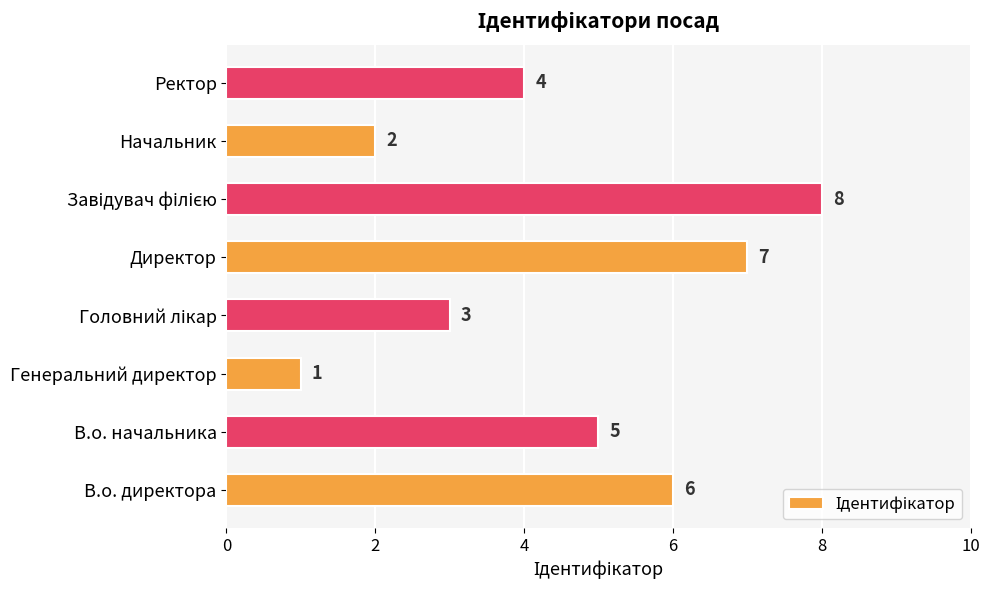

Which category has the lowest value across all series?

Генеральний директор